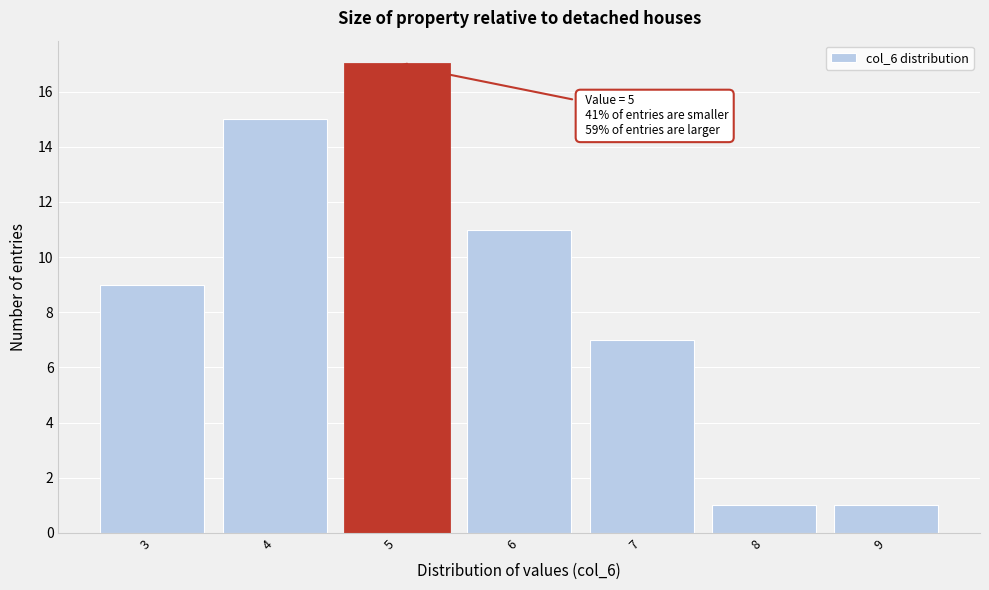

Over which range of the x-axis is the bar tallest?

4.5 to 5.5